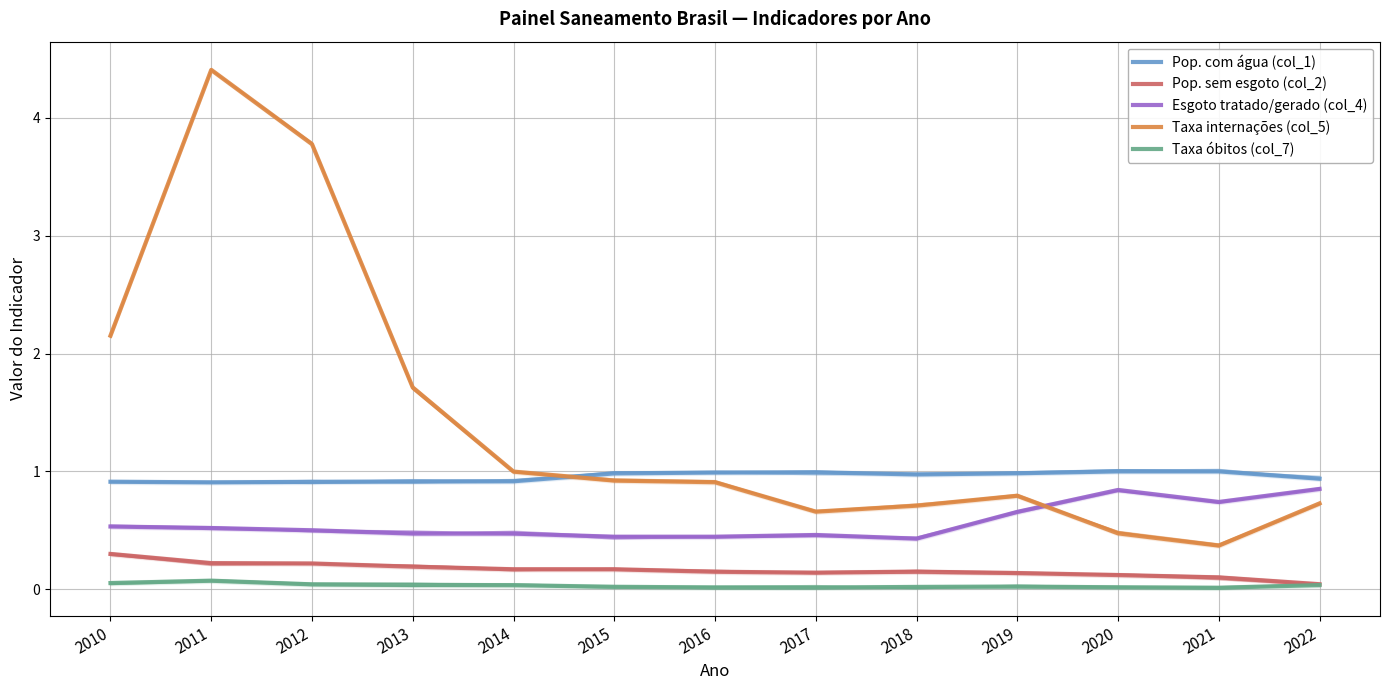

At which category does the chart reach its minimum across all series?

2021